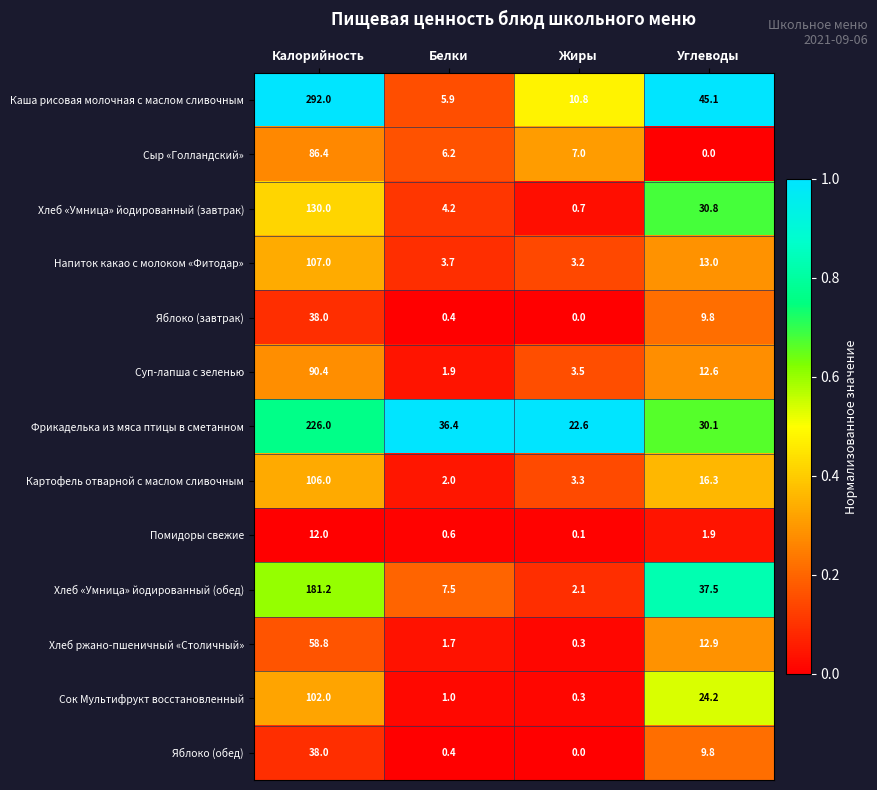

Rank the categories by Яблоко (обед) value from highest to lowest.

Калорийность, Углеводы, Белки, Жиры